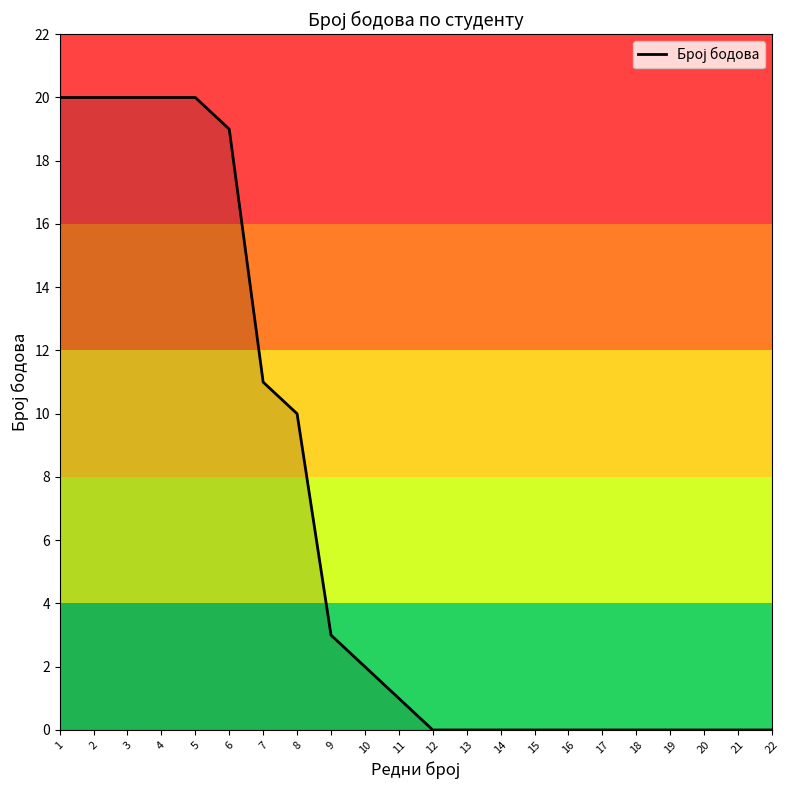

What is the change in value from 1 to 16?

-20